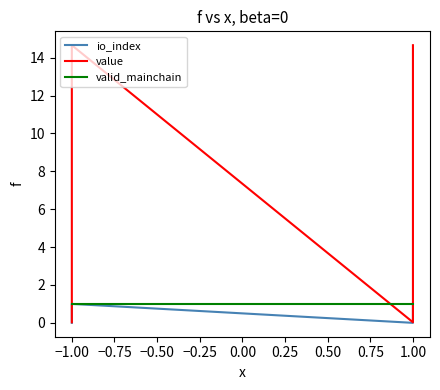

Is the value of value at 1.00 greater than the value of io_index at −1.00?

Yes